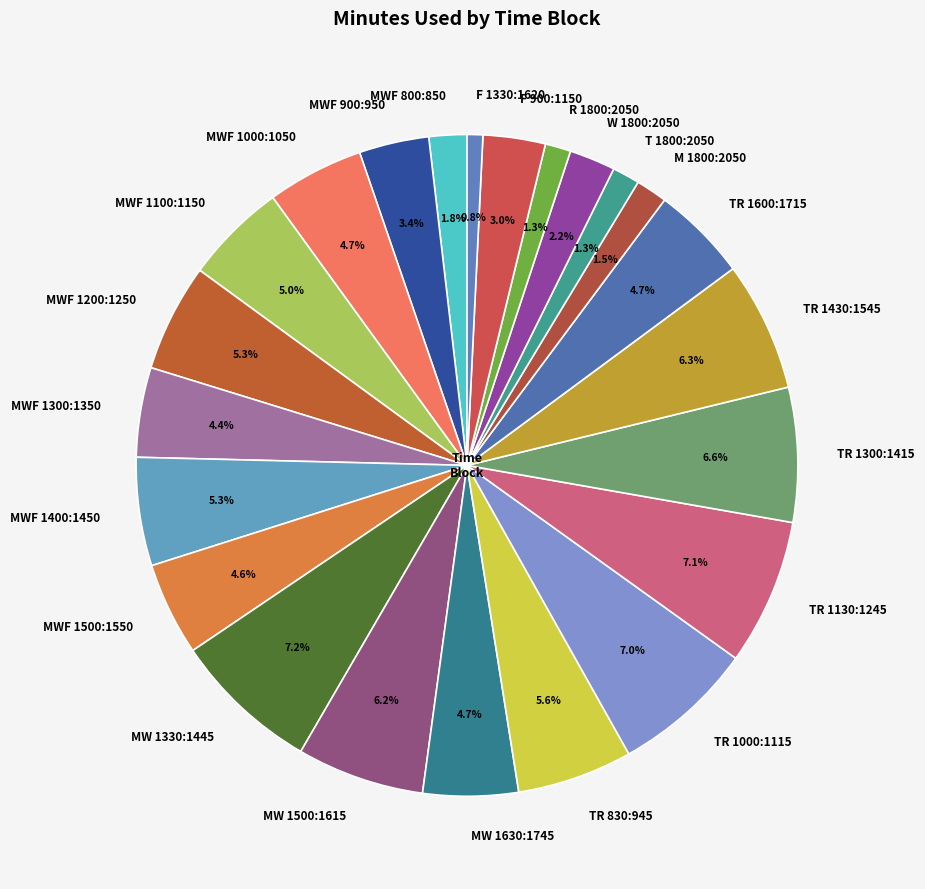

Is there a majority slice in this chart?

No